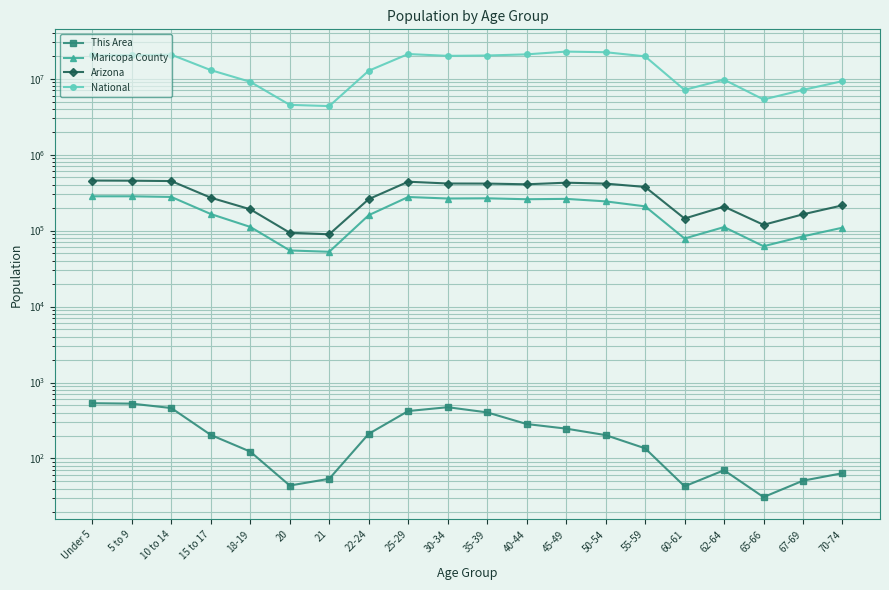

At how many categories does at least one series exceed 212218?

20